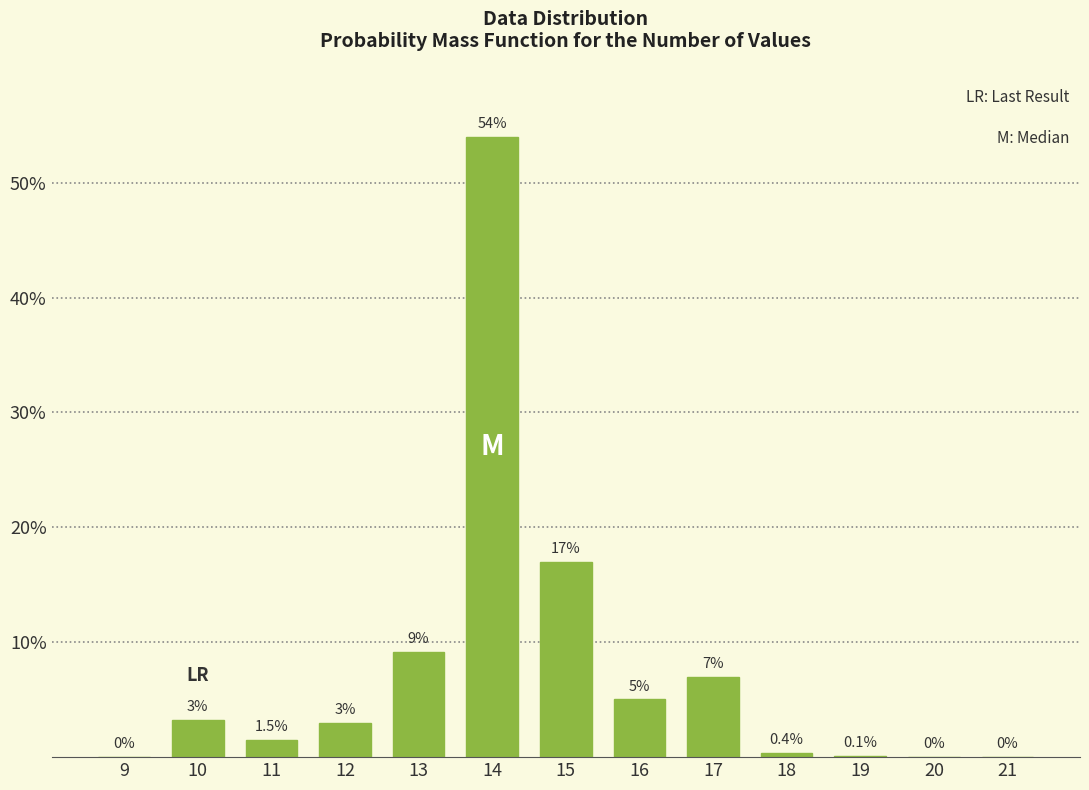

Read the value at 16.

5.0